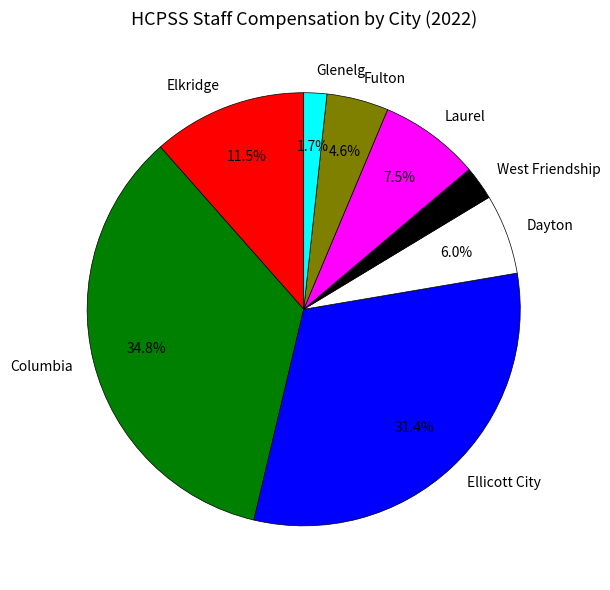

Which has a higher value, Columbia or Laurel?

Columbia